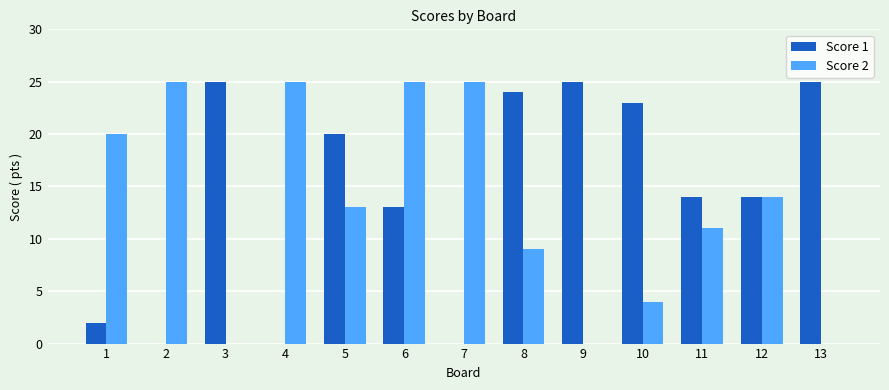

The value of Score 1 at 6 is 13. True or false?

True